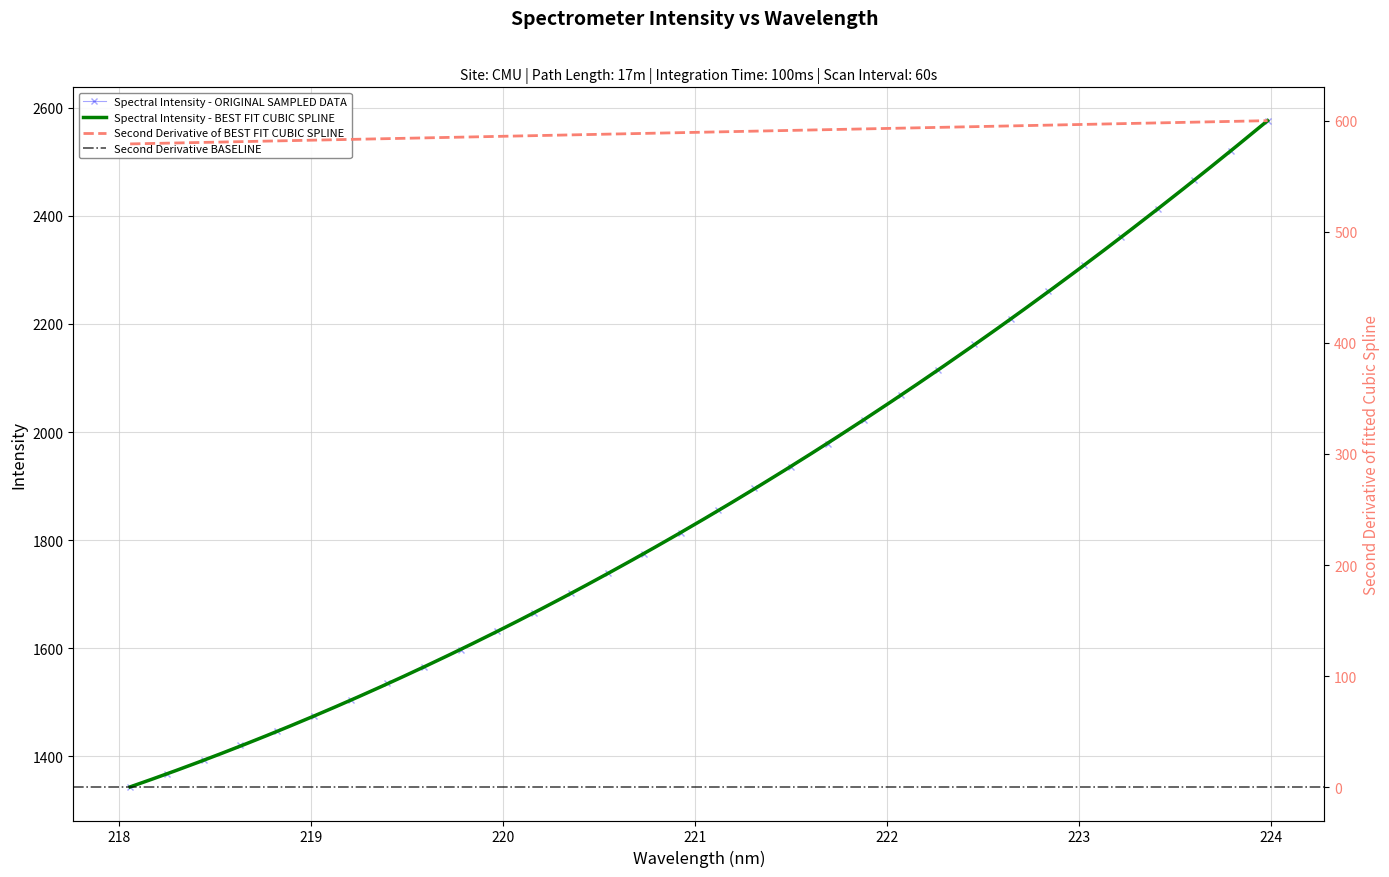

What is the value of the Spectral Intensity - ORIGINAL SAMPLED DATA point at the 12th from the left?

1664.5